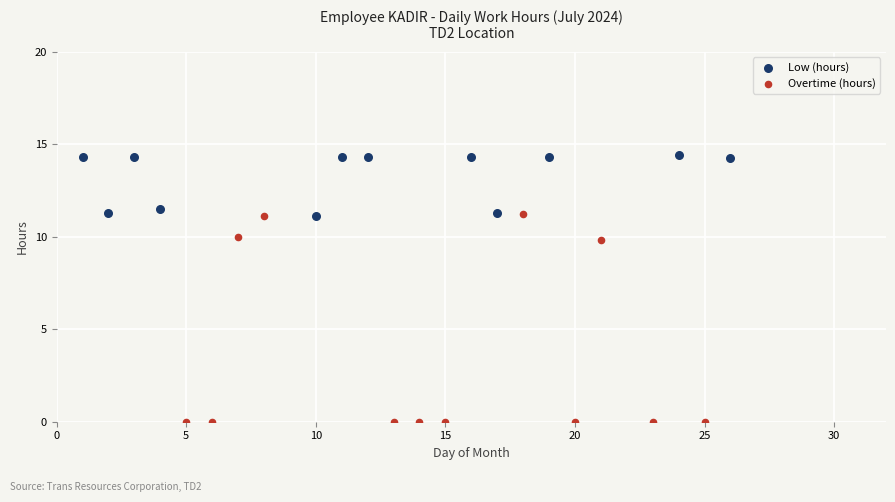

Which series has the widest spread of Y values?

Overtime (hours)